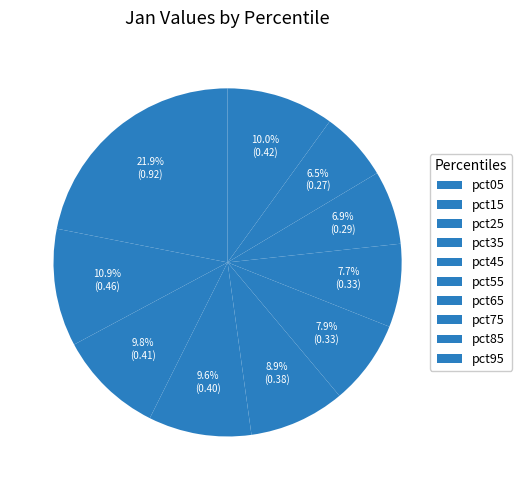

Which category has the smallest portion of the pie?

pct85